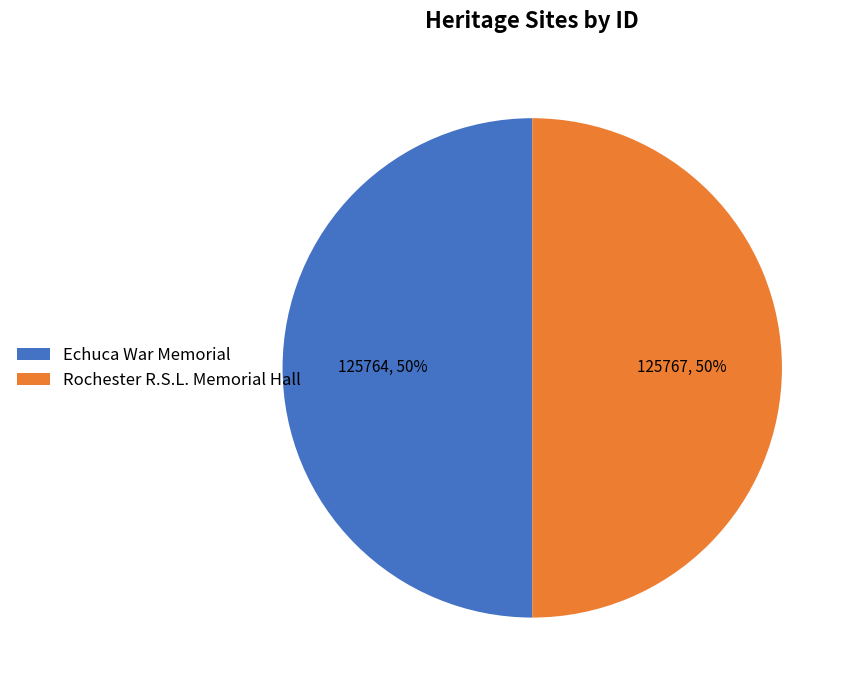

Approximately how many times larger is the value at Rochester R.S.L. Memorial Hall compared to Echuca War Memorial?

1.0